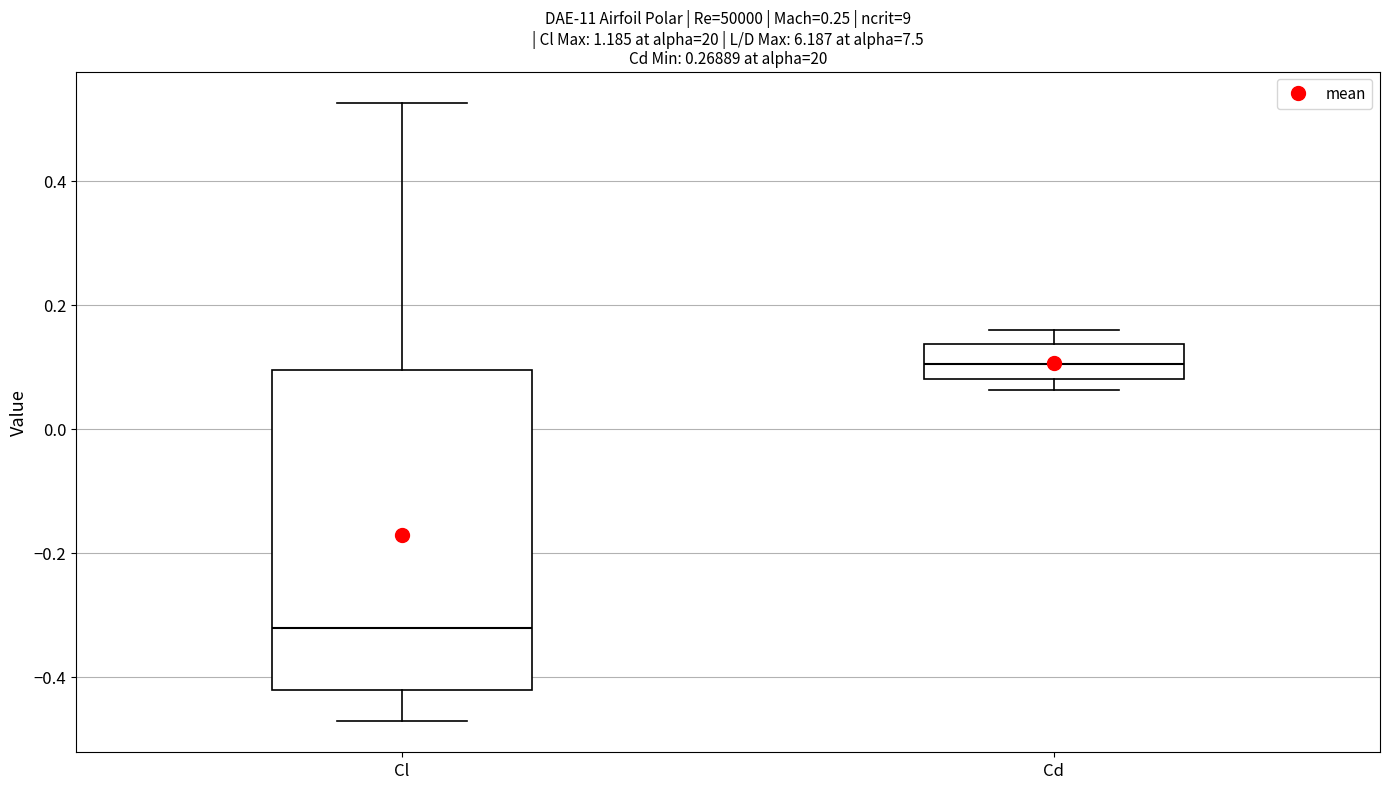

Reading left to right, read every box against the y-axis: the position of its median line, the range the box covers, and the ends of its whiskers. The values are not printed on the chart, so give them approximately, as read against the axis.

Cl: median -0.32, box -0.42 to 0.10, whiskers -0.48 to 0.52
Cd: median 0.10, box 0.08 to 0.14, whiskers 0.06 to 0.16